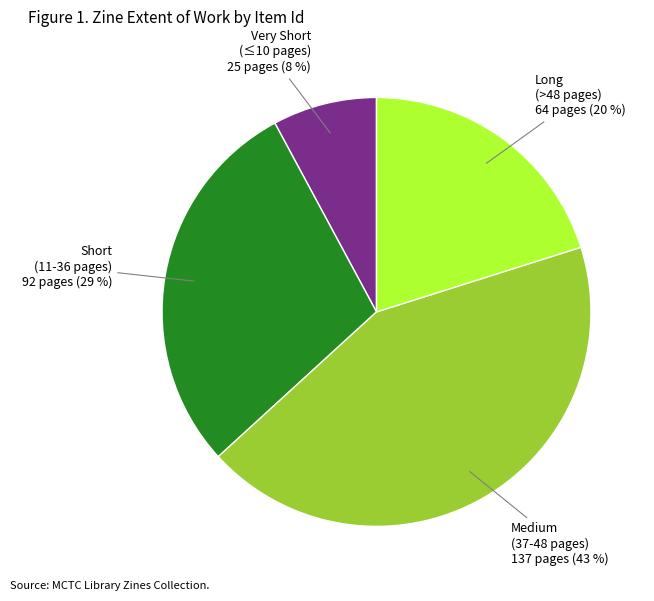

To the nearest percent, what is the difference between the largest and smallest slice percentages?

35%